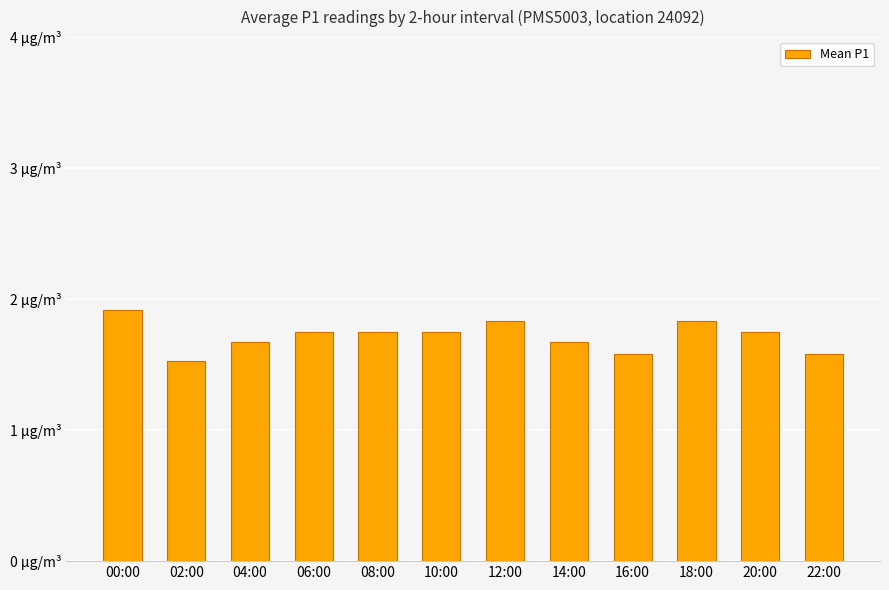

Which has a higher value, 22:00 or 02:00?

22:00